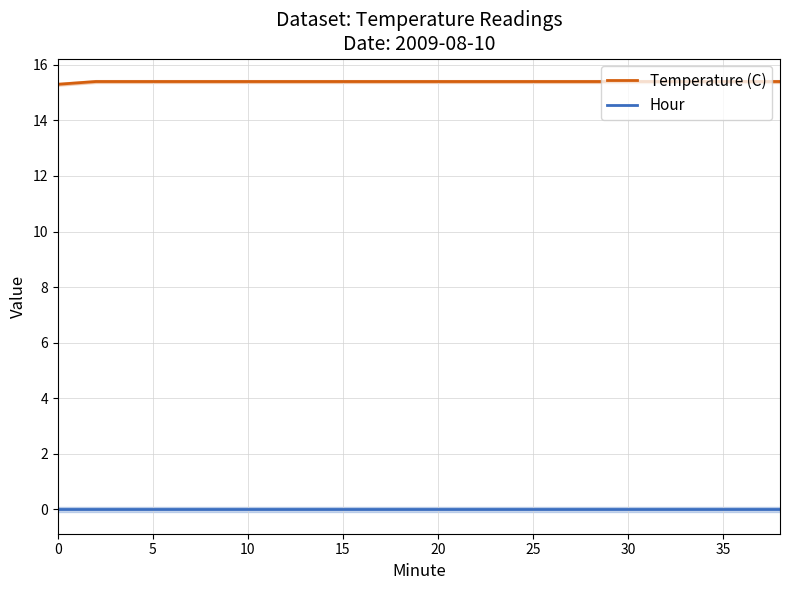

True or false: Hour has more than 1 interior local peaks.

False